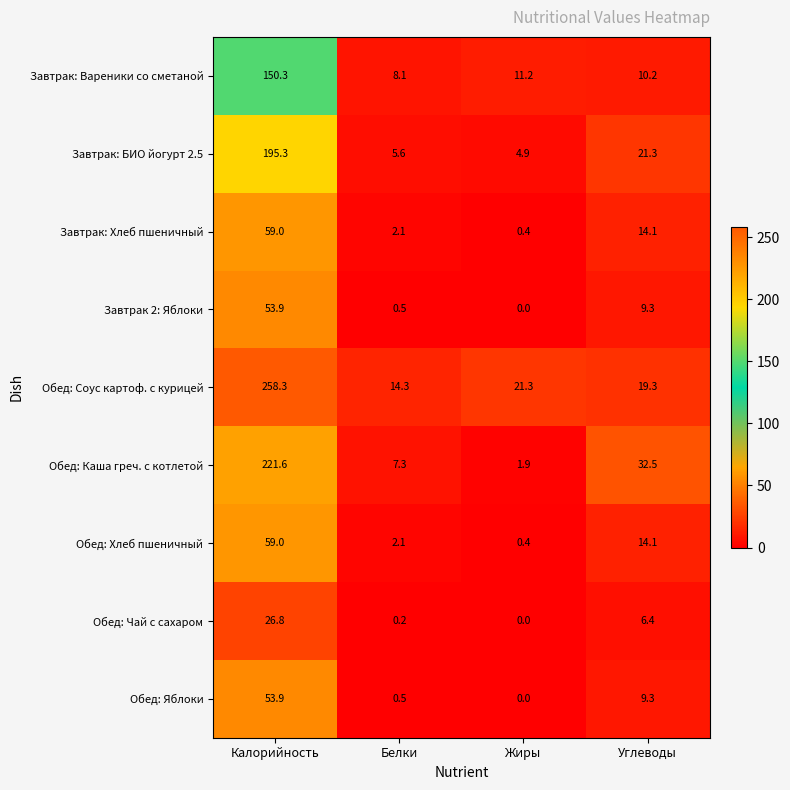

Which series has the largest total across all categories?

Обед: Соус картоф. с курицей